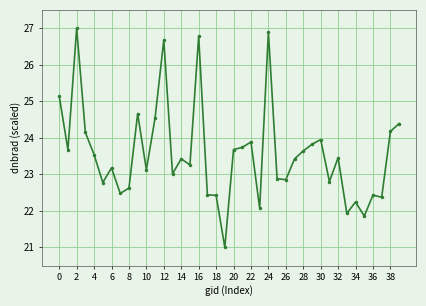

What is the average value?

23.6